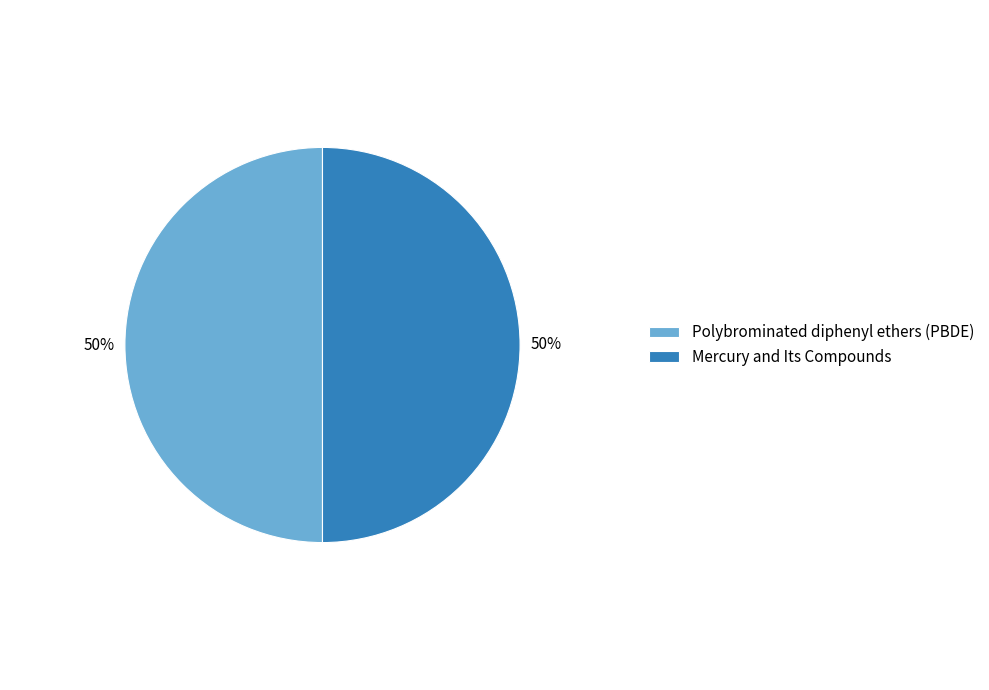

To the nearest percent, what is the average slice percentage?

50%